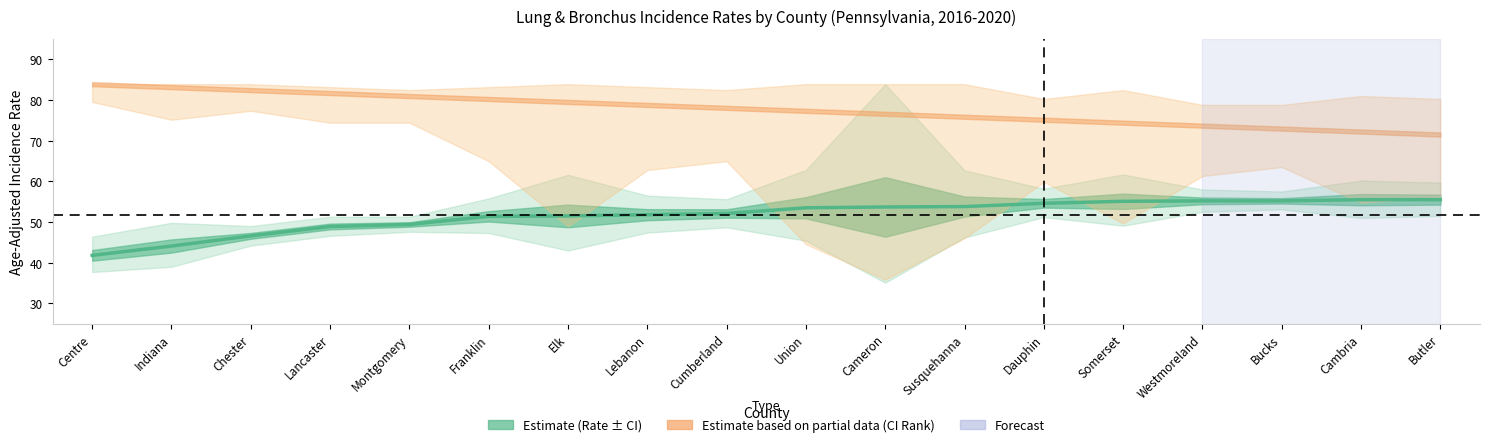

Reading right to left, list all the values displayed in this chart.

Butler=55.5	Cambria=55.5	Bucks=55.2	Westmoreland=55.2	Somerset=55.1	Dauphin=54.6	Susquehanna=53.8	Cameron=53.7	Union=53.5	Cumberland=52.1	Lebanon=51.8	Elk=51.5	Franklin=51.4	Montgomery=49.4	Lancaster=48.9	Chester=46.6	Indiana=44.1	Centre=41.8